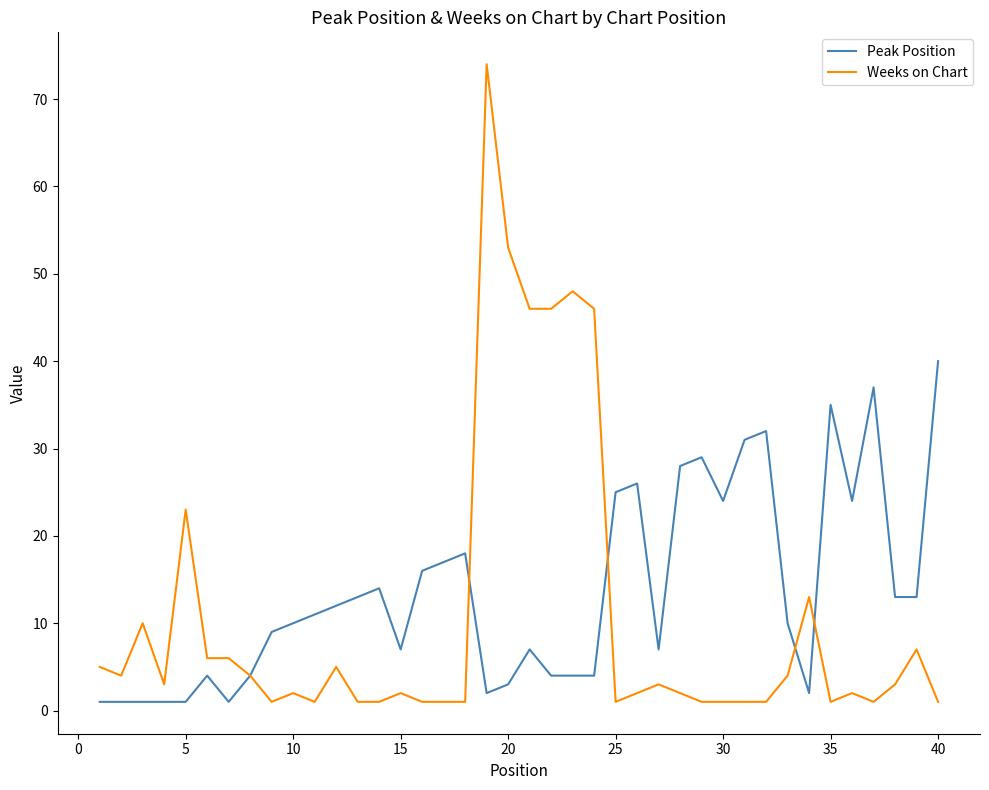

List the series in order of their peak value, highest first.

Weeks on Chart, Peak Position